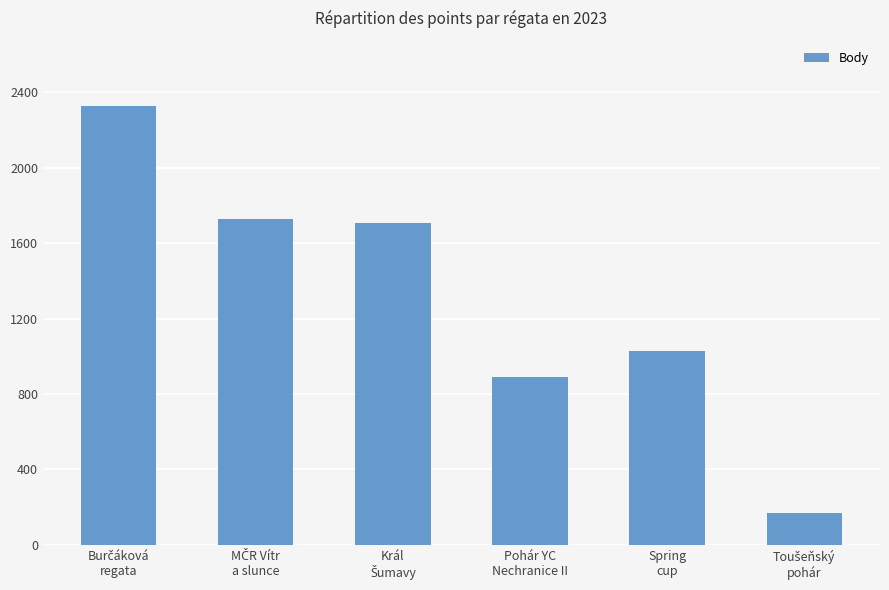

What is the minimum value shown in the chart?

168